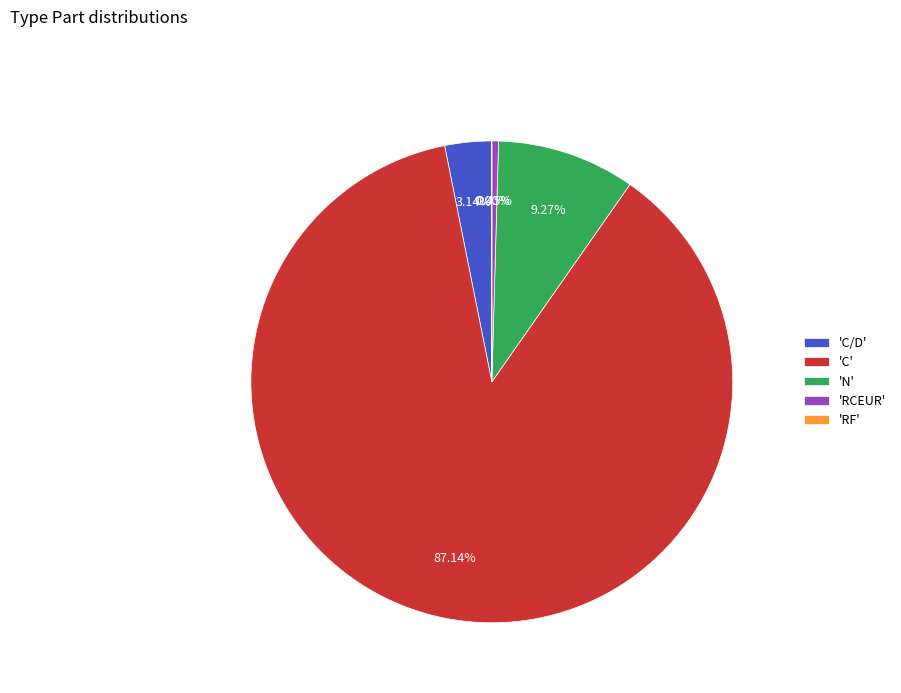

Rank the categories by value from lowest to highest.

RF, RCEUR, C/D, N, C